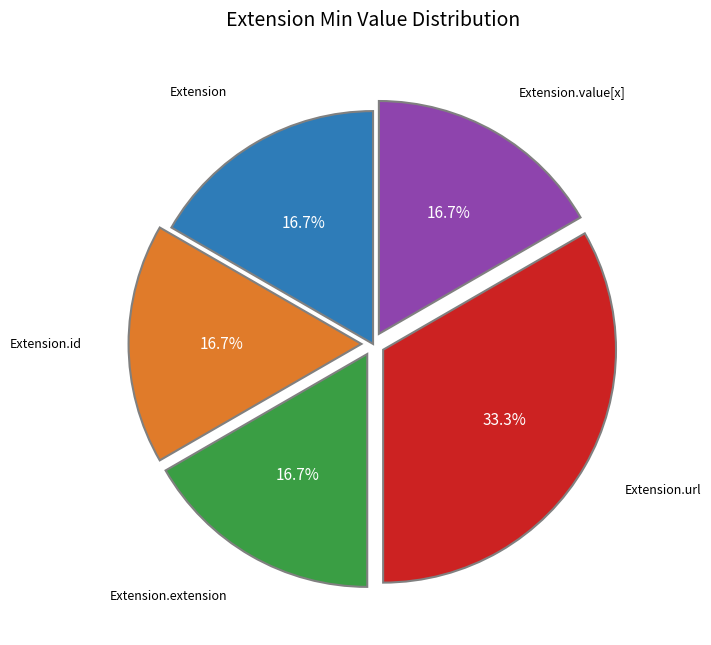

Approximately how many times larger is the value at Extension.extension compared to Extension.value[x]?

1.0